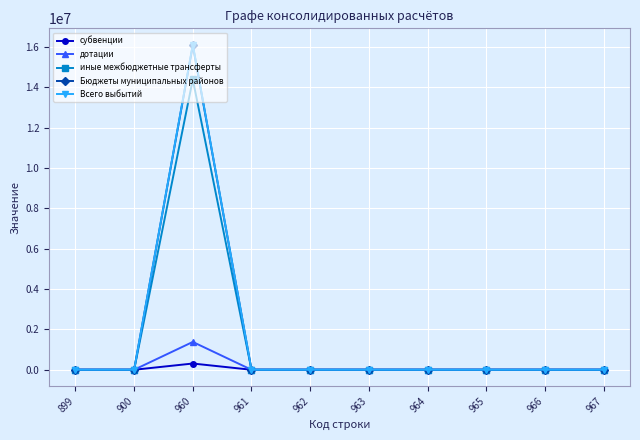

What is the value of the дотации point at the 3rd from the left?

1380100.0